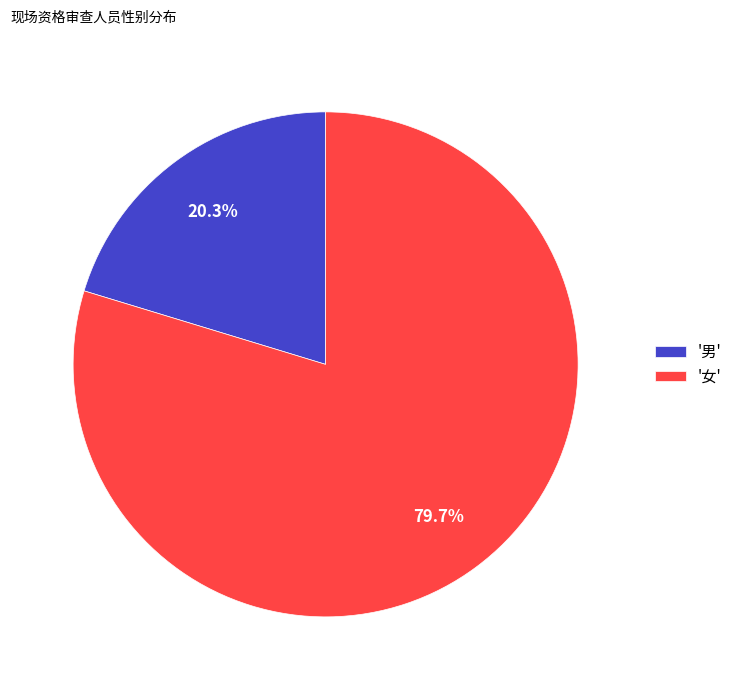

Combined, do '女' and '男' account for over 50%?

Yes